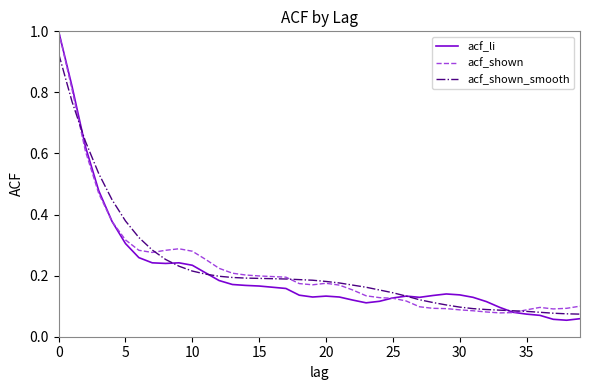

What is the greatest value displayed?

1.0